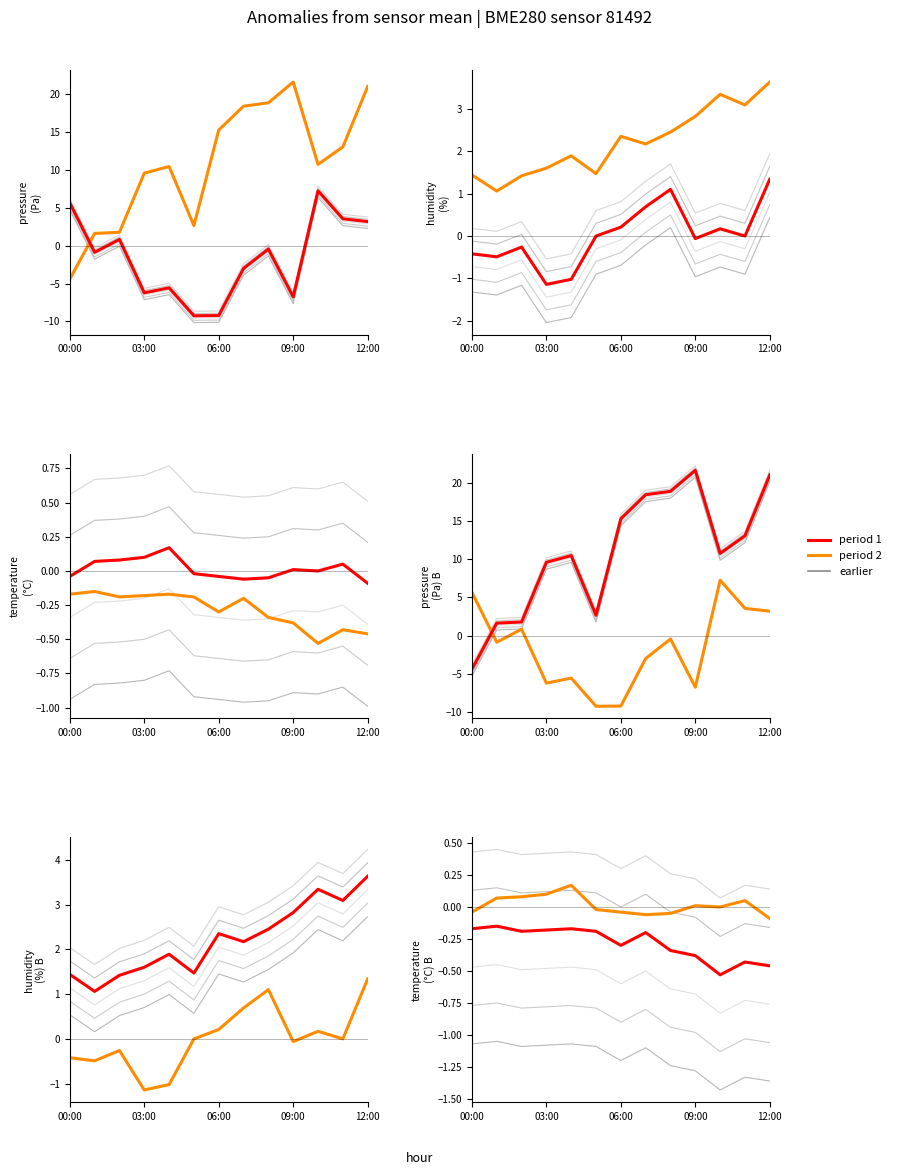

Which series has the largest total across all categories?

period 2